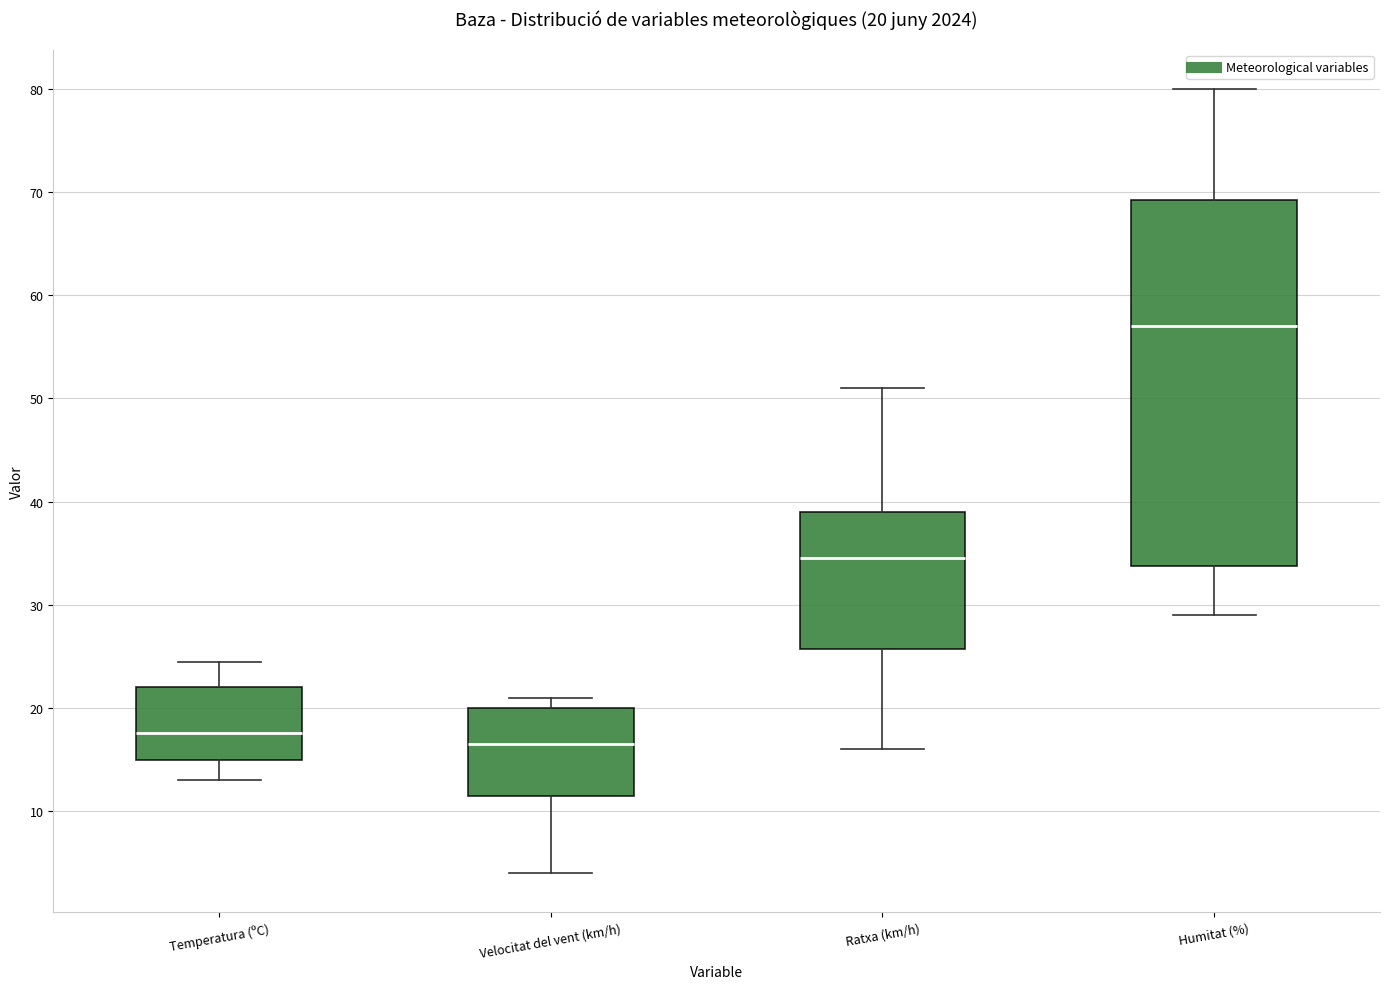

Which box's median line is the lowest?

Velocitat del vent (km/h)